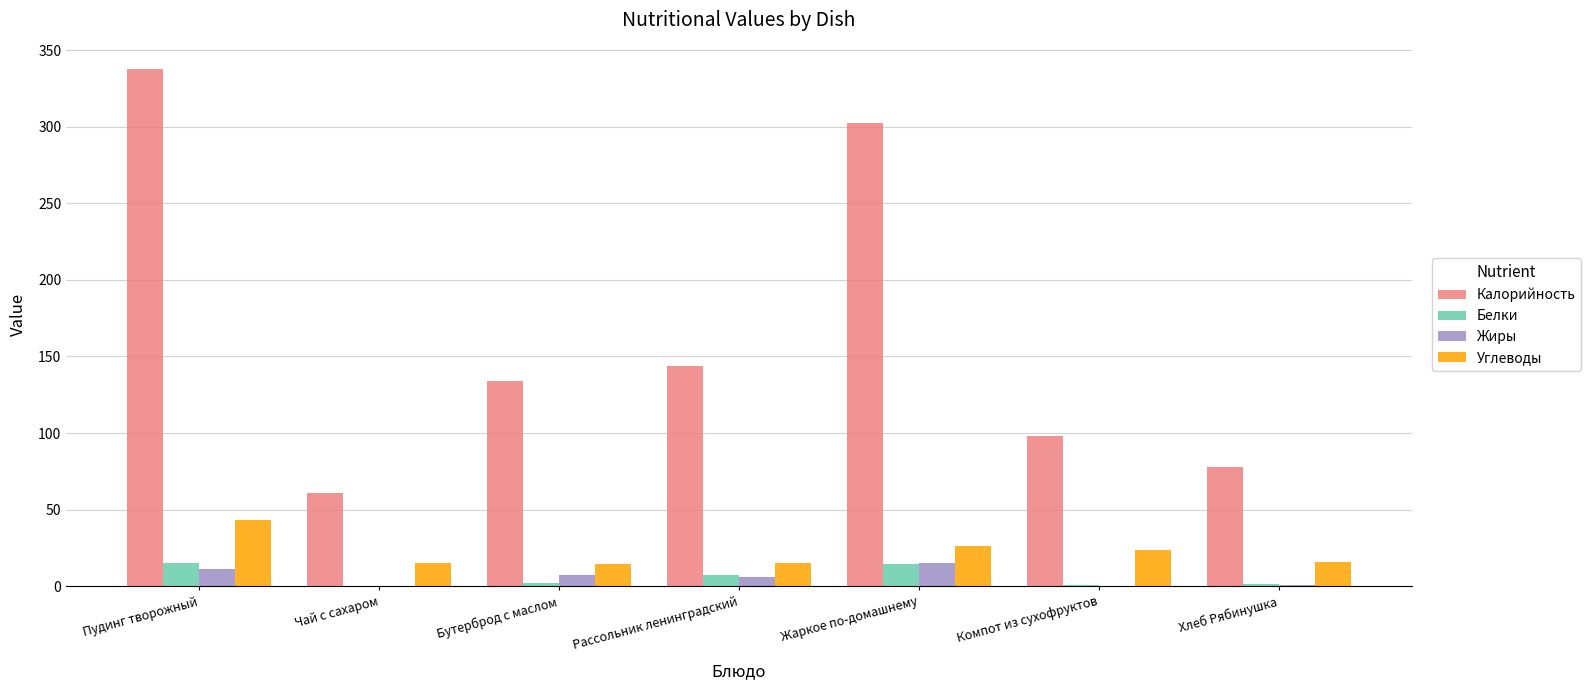

Is the value of Углеводы at Компот из сухофруктов greater than the value of Калорийность at Бутерброд с маслом?

No